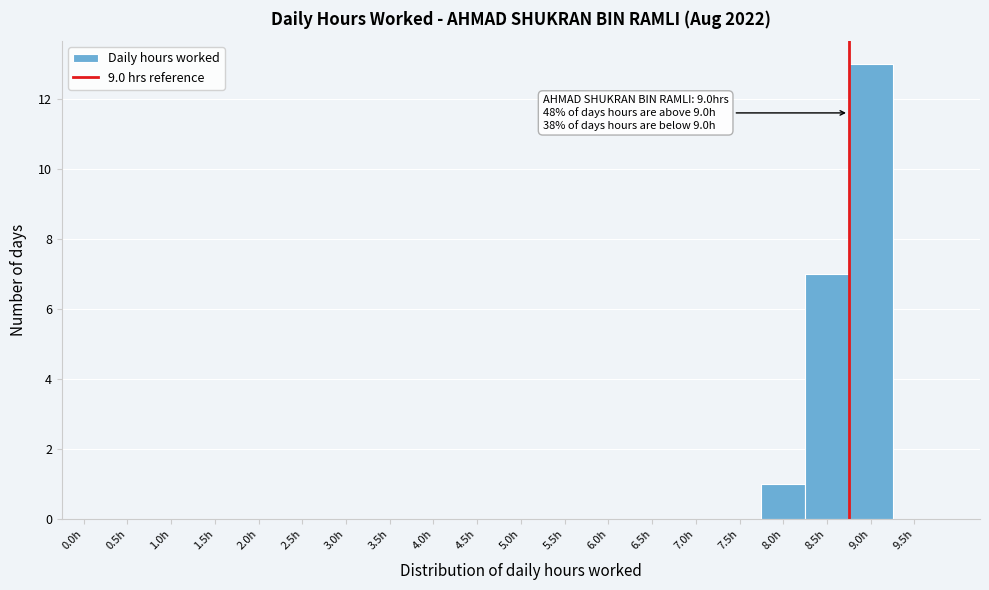

Reading right to left, extract all data points from this chart.

9.5h=0	9.0h=13	8.5h=7	8.0h=1	7.5h=0	7.0h=0	6.5h=0	6.0h=0	5.5h=0	5.0h=0	4.5h=0	4.0h=0	3.5h=0	3.0h=0	2.5h=0	2.0h=0	1.5h=0	1.0h=0	0.5h=0	0.0h=0